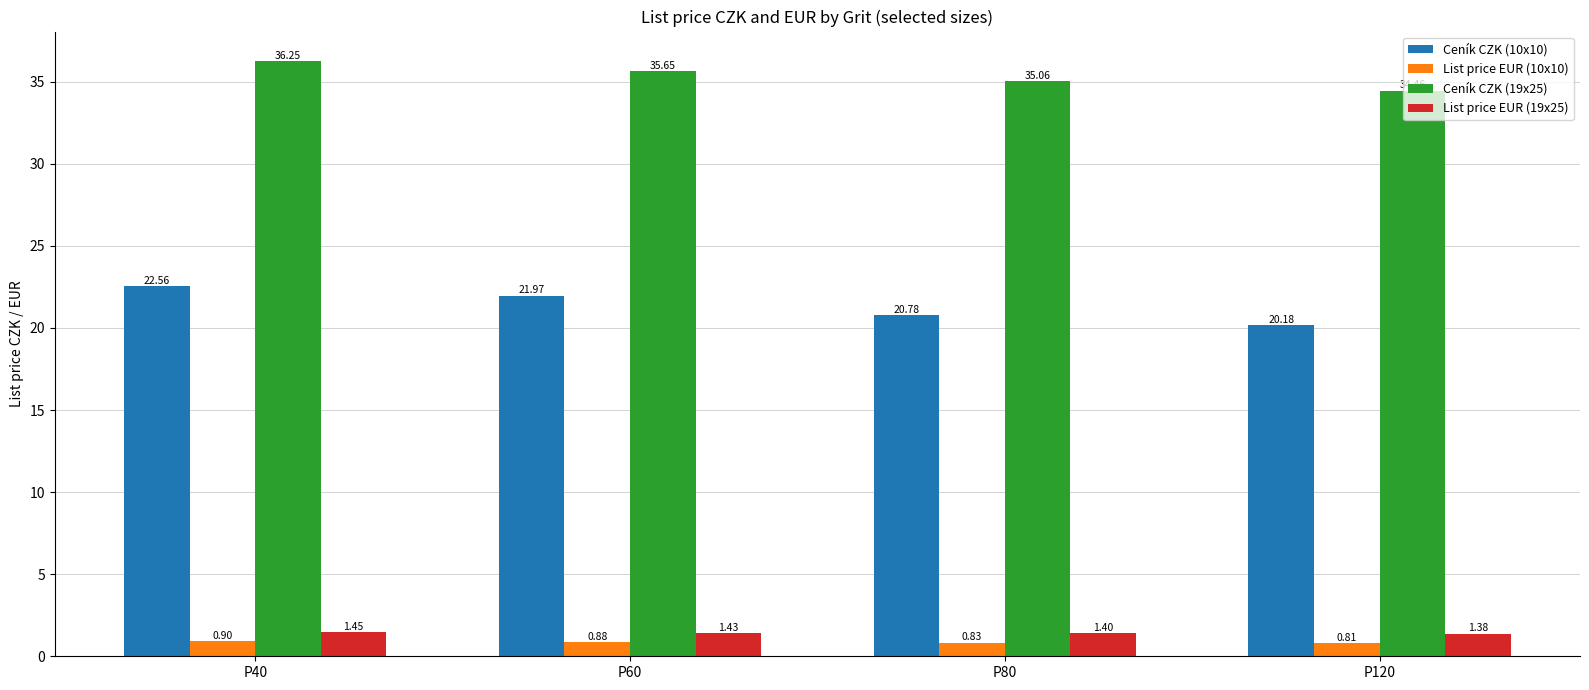

What is the value of the Ceník CZK (19x25) bar at the 1st from the left?

36.2